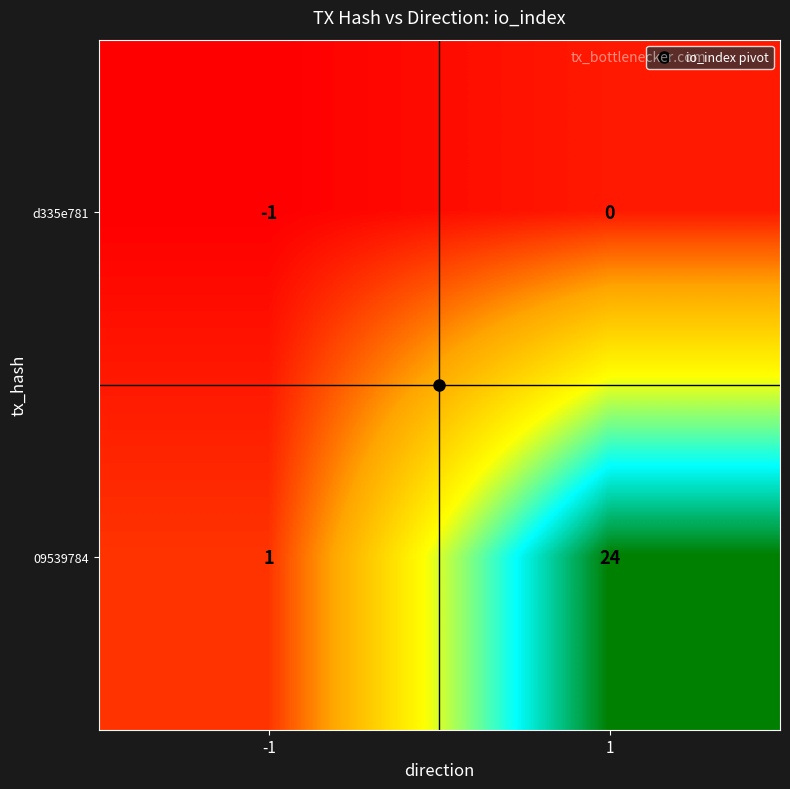

Rank the series by their maximum value, from lowest to highest.

d335e781, 09539784